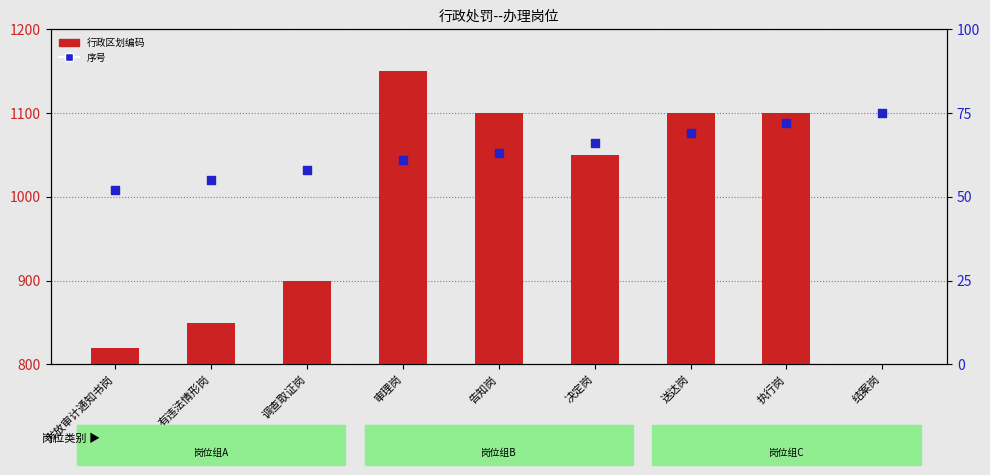

Which series reaches the maximum Y coordinate?

行政区划编码